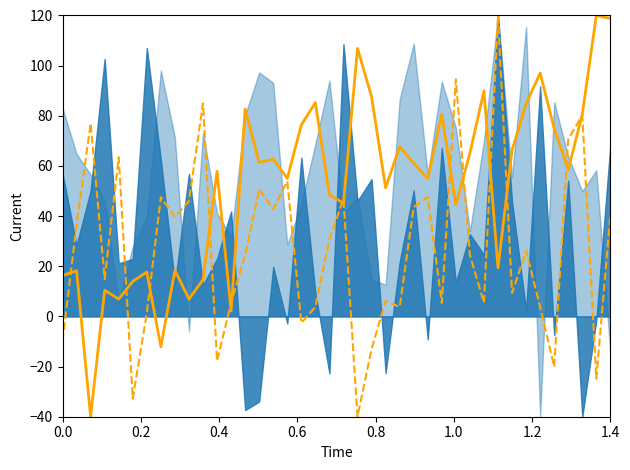

What is the maximum value for col_515_smooth?

120.0